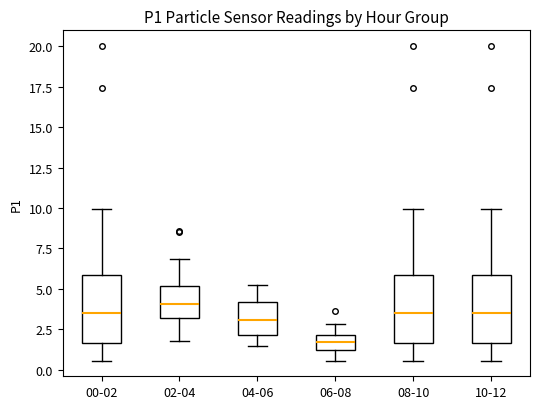

Reading left to right, read every box against the y-axis: the position of its median line, the range the box covers, and the ends of its whiskers. The values are not printed on the chart, so give them approximately, as read against the axis.

00-02: median 3.5, box 1.5 to 6.0, whiskers 0.5 to 10.0
02-04: median 4.0, box 3.0 to 5.0, whiskers 2.0 to 7.0
04-06: median 3.0, box 2.0 to 4.0, whiskers 1.5 to 5.5
06-08: median 1.5, box 1.0 to 2.0, whiskers 0.5 to 3.0
08-10: median 3.5, box 1.5 to 6.0, whiskers 0.5 to 10.0
10-12: median 3.5, box 1.5 to 6.0, whiskers 0.5 to 10.0